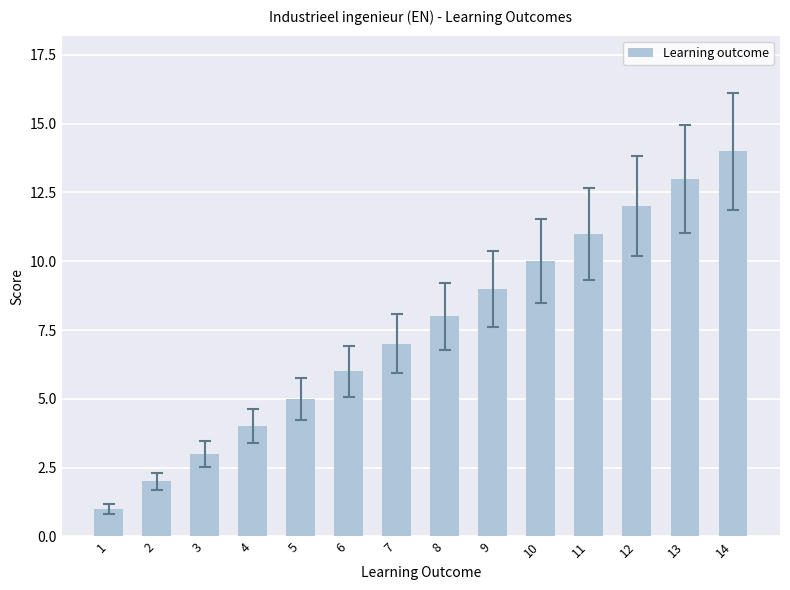

Between 12 and 14, which is larger?

14